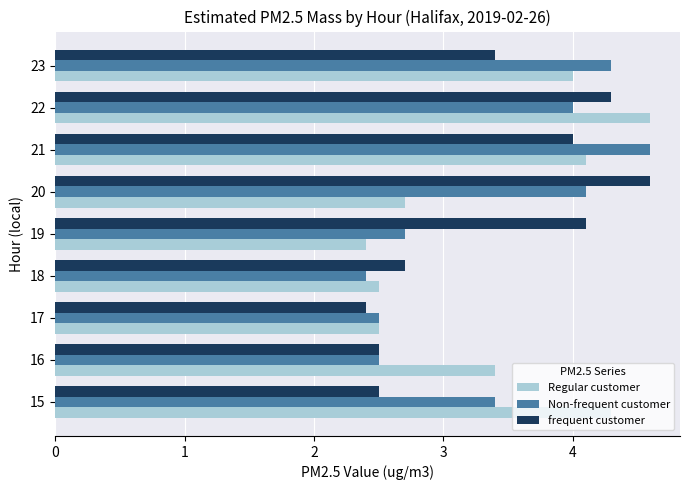

Which category has the lowest value in the frequent customer series?

17